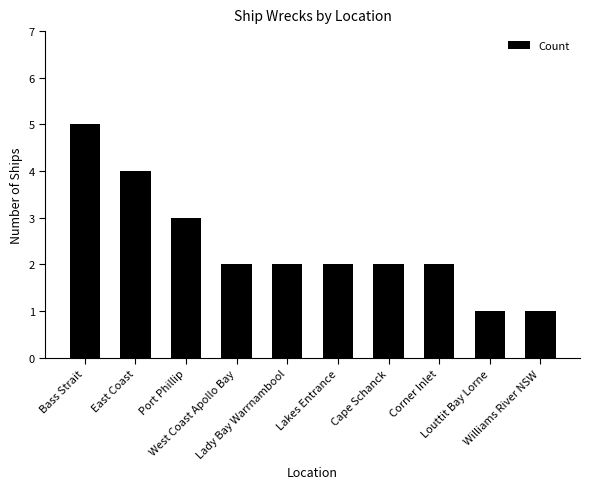

What is the difference between the values at Williams River NSW and East Coast?

3